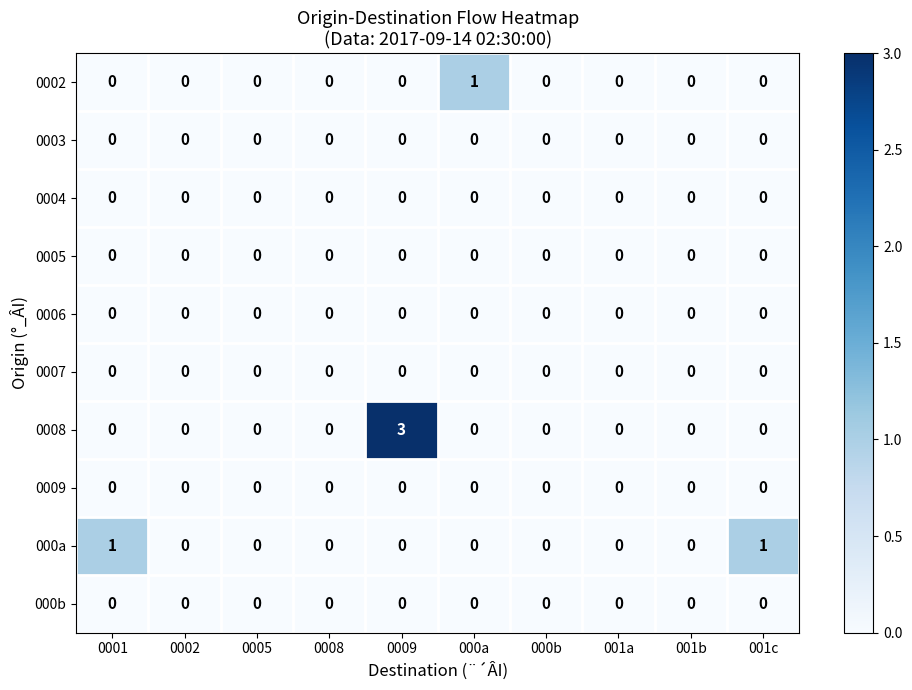

The 0006 series shows 0 at 001c. True or false?

True